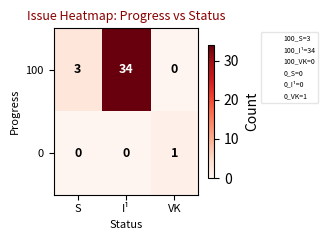

What value does the 100 series have at S?

3